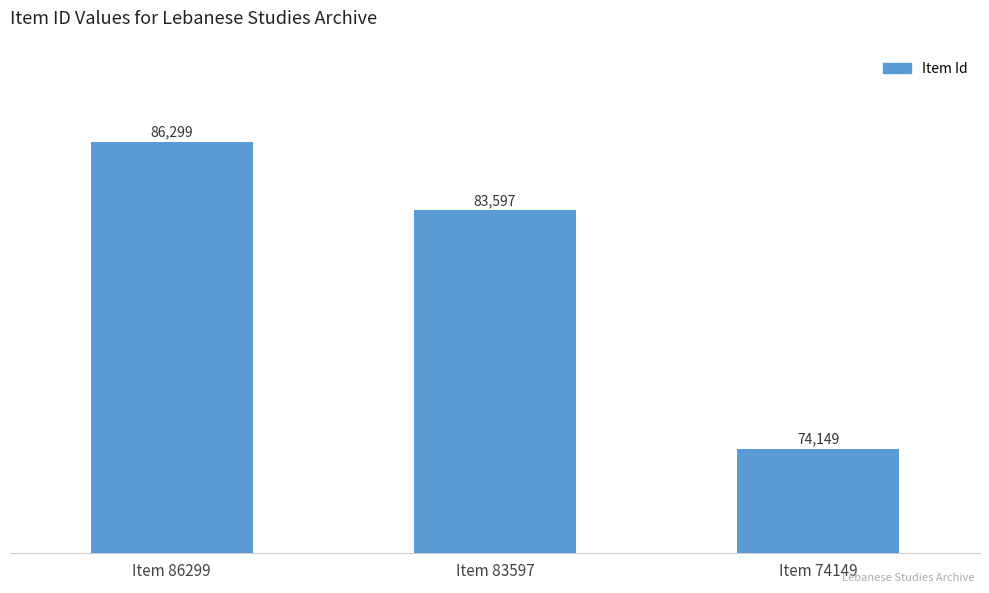

Which category has the lowest value across all series?

Item 74149